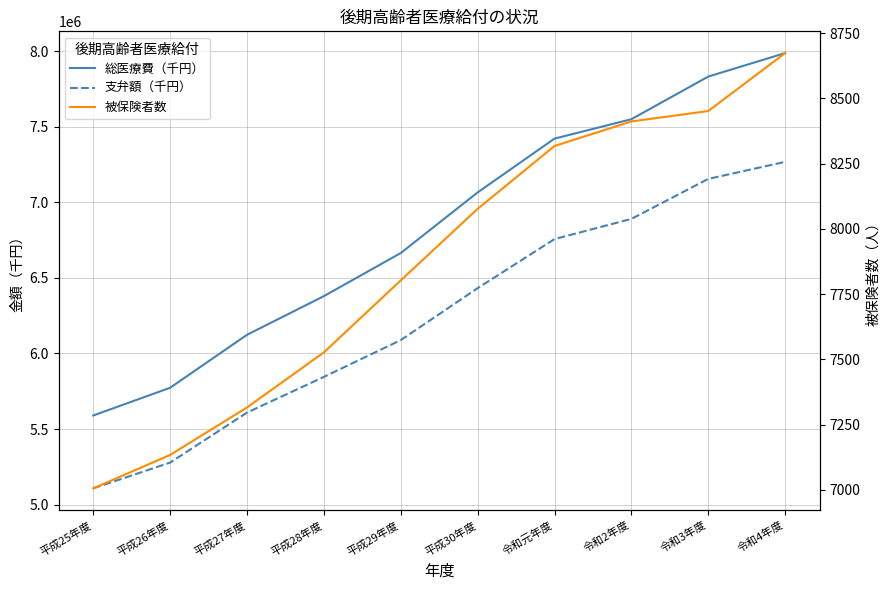

True or false: 支弁額（千円） and 総医療費（千円） cross at least once.

False